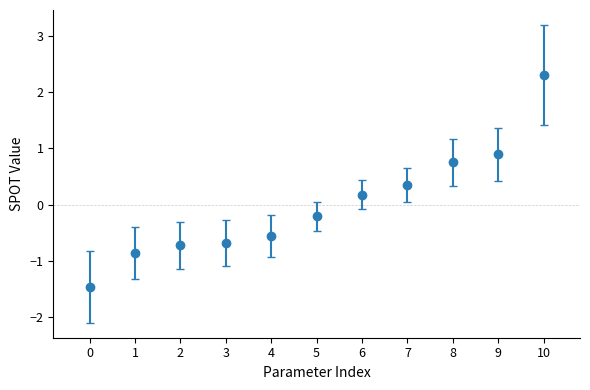

What is the change in value from 0 to 3?

+0.8